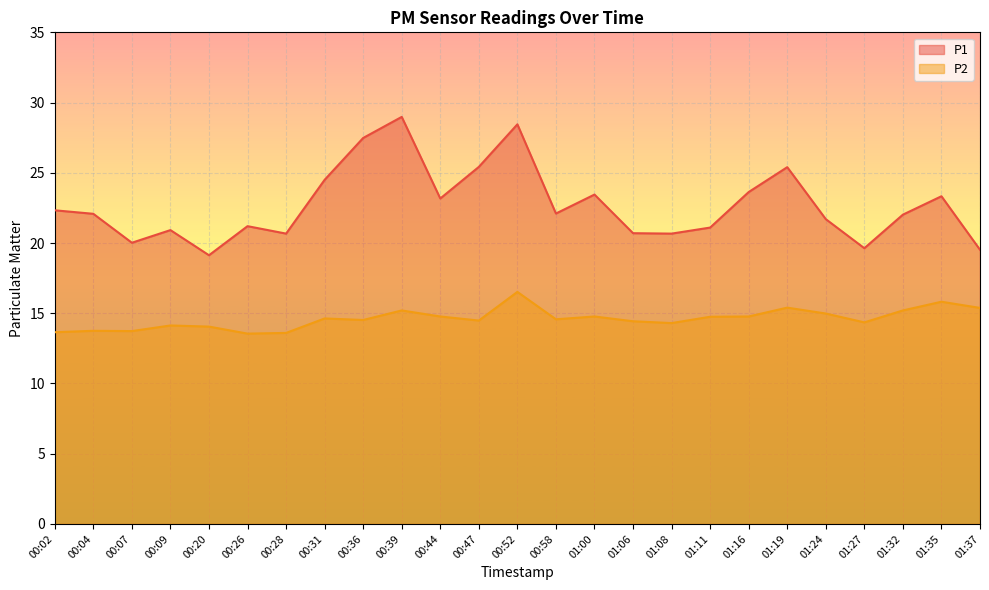

Between 00:20 and 00:52, which is larger?

00:52